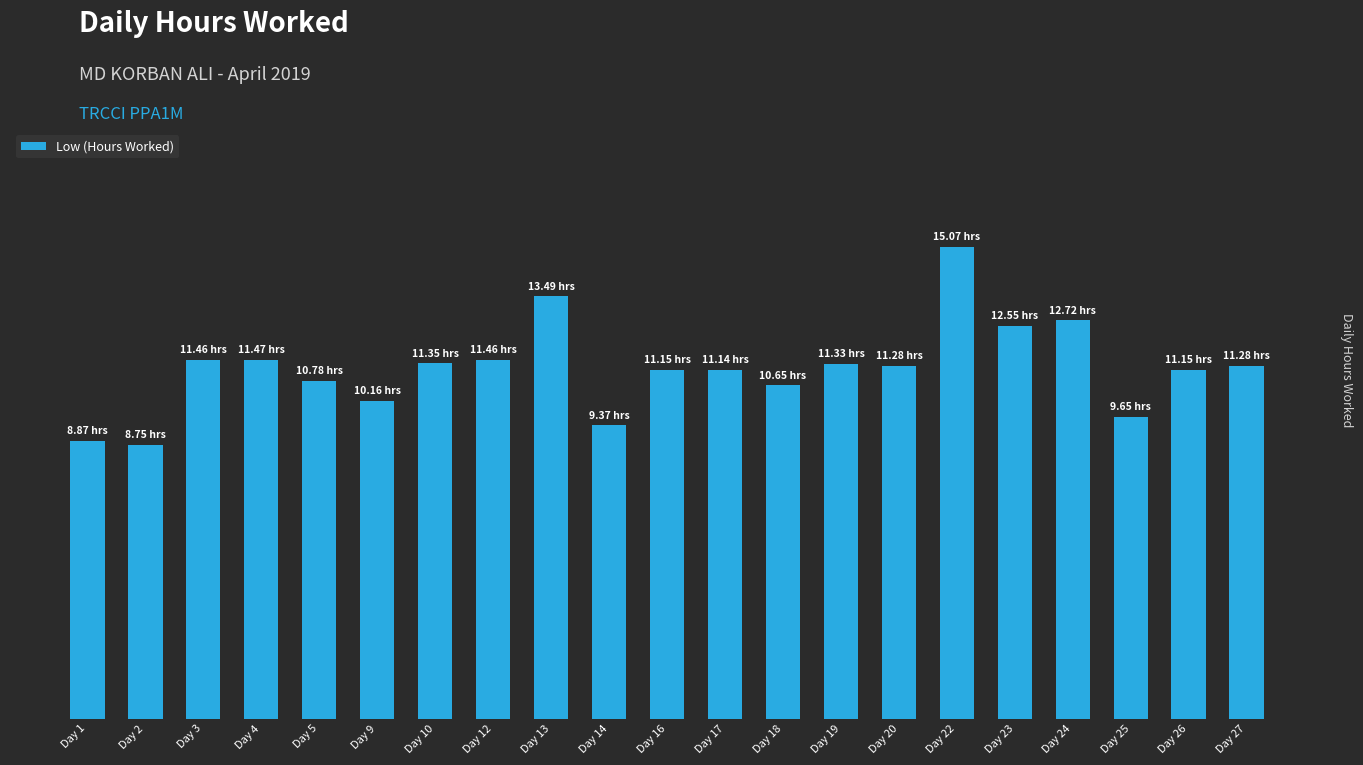

Are the bars horizontal?

No